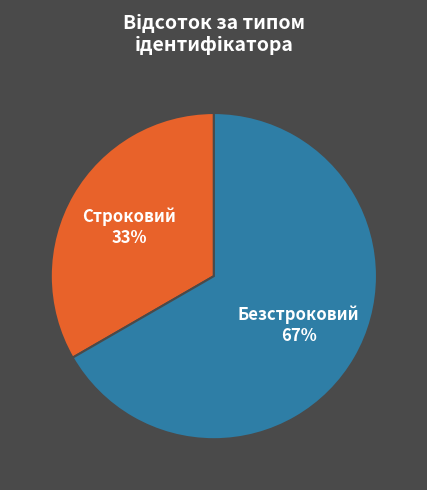

True or false: Строковий accounts for 33% of the total.

True